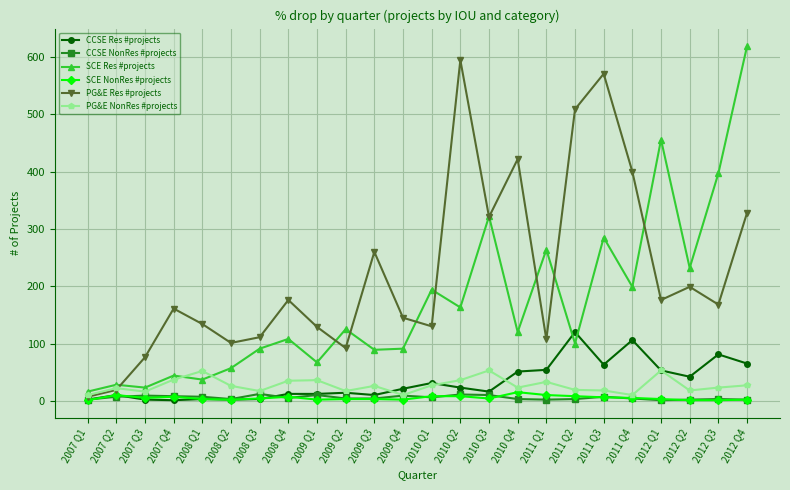

At which category does the chart reach its peak across all series?

2012 Q4